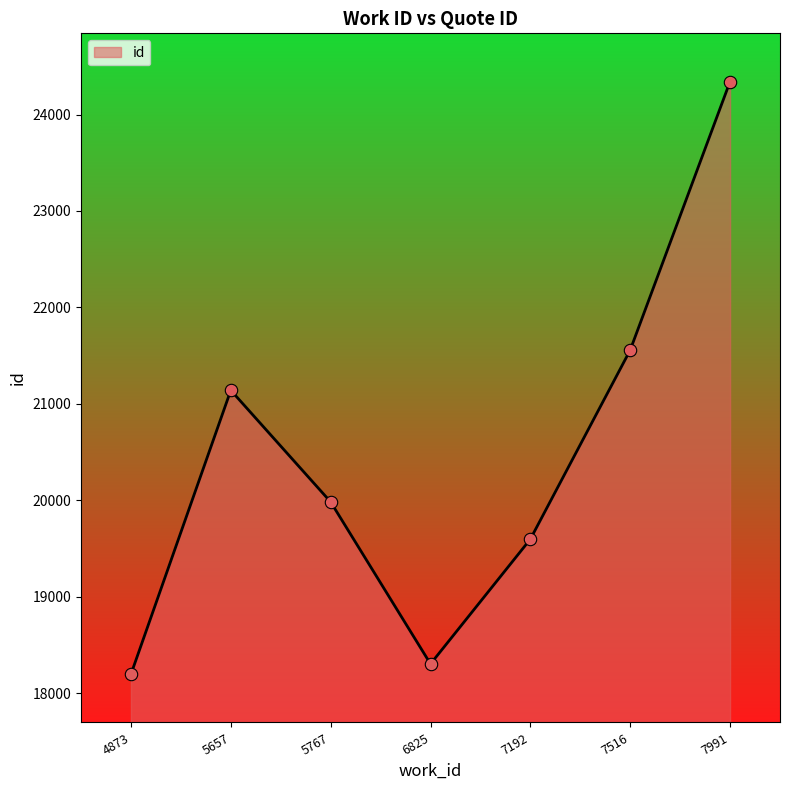

What is the change in value from 4873 to 7516?

+3362